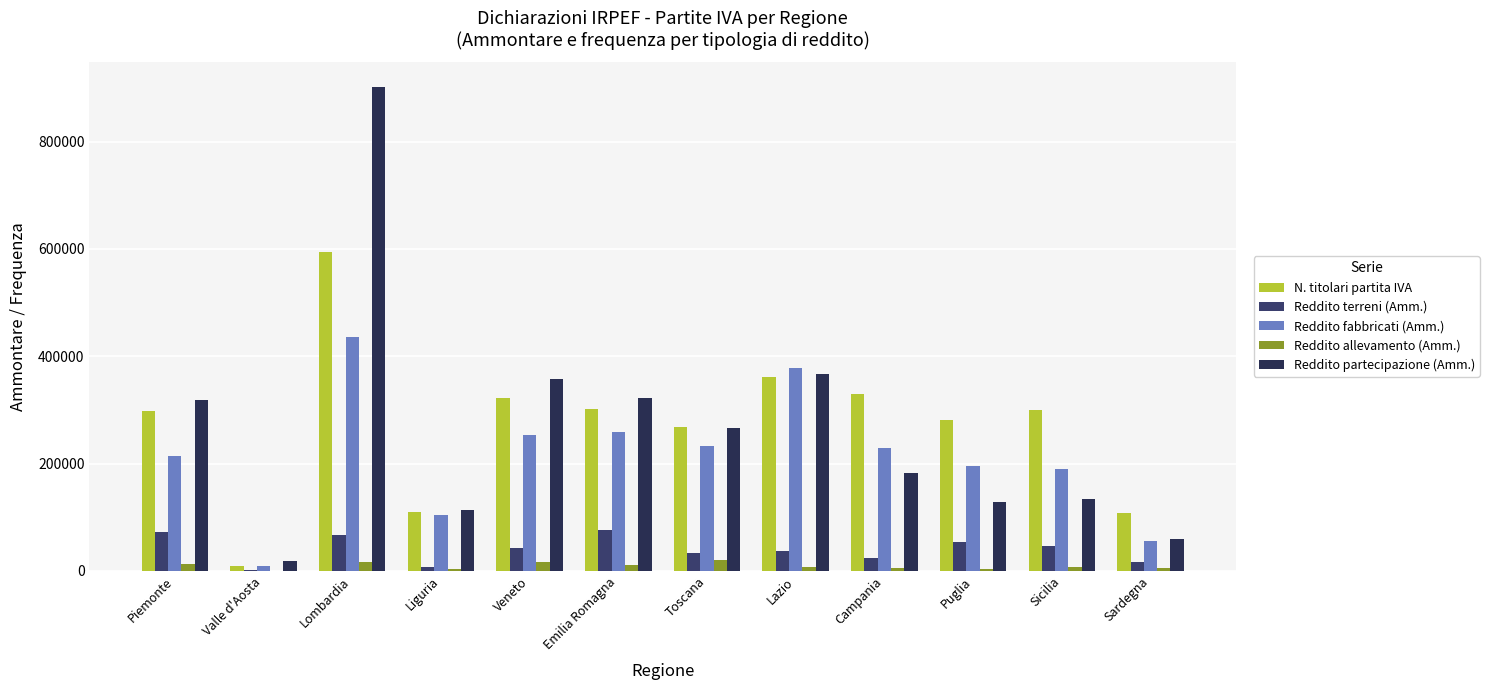

What is the difference between the highest and lowest values at Toscana?

248673